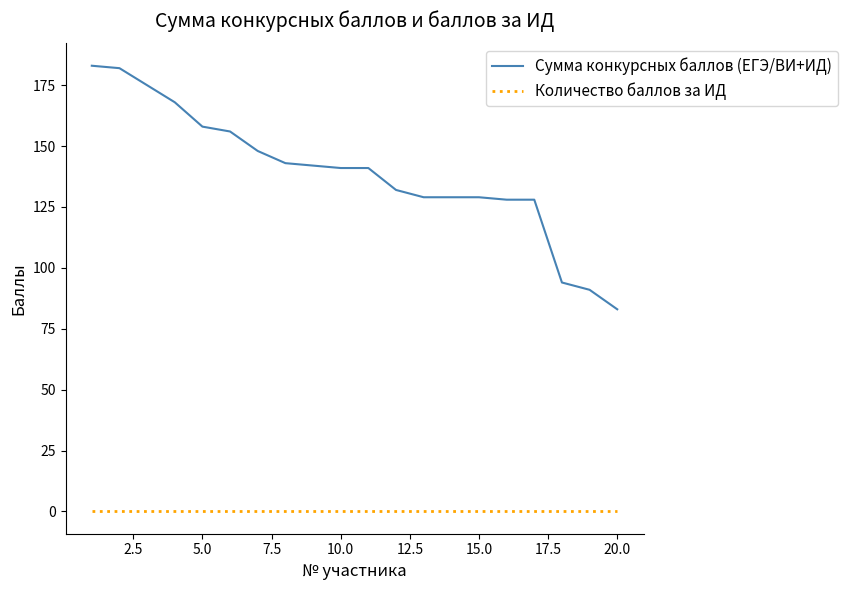

Reading right to left, extract all data points from this chart.

Сумма конкурсных баллов (ЕГЭ/ВИ+ИД): 83	91	94	128	128	129	129	129	132	141	141	142	143	148	156	158	168	175	182	183
Количество баллов за ИД: 0	0	0	0	0	0	0	0	0	0	0	0	0	0	0	0	0	0	0	0